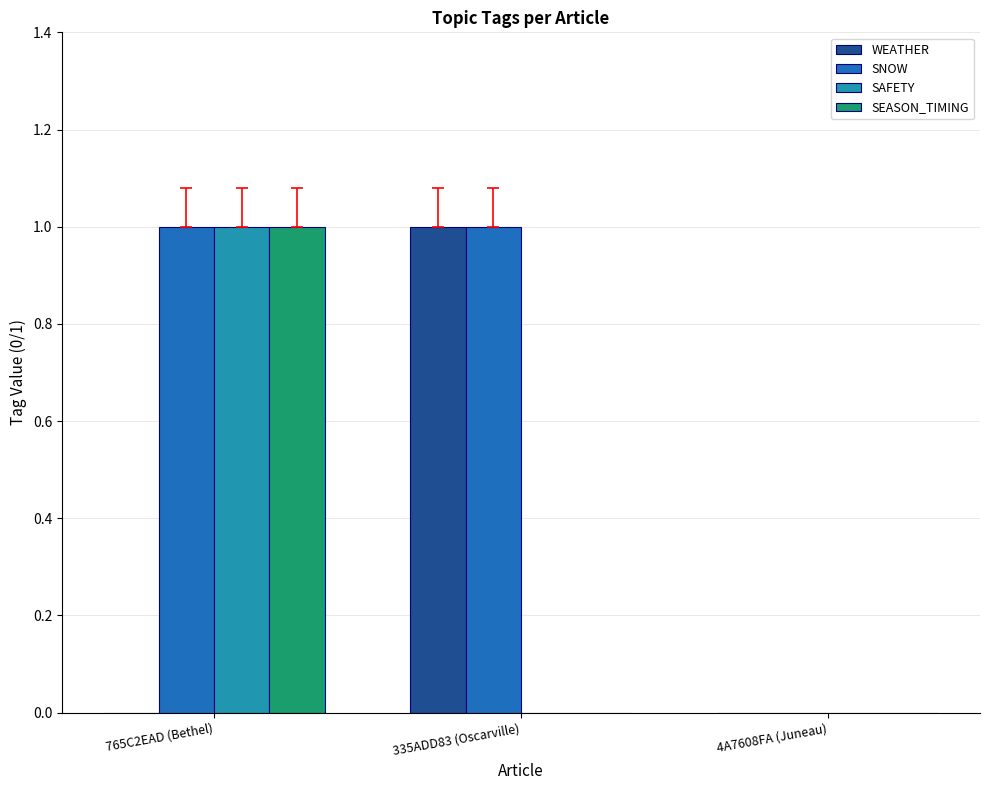

Which category has the highest value in the SAFETY series?

765C2EAD (Bethel)